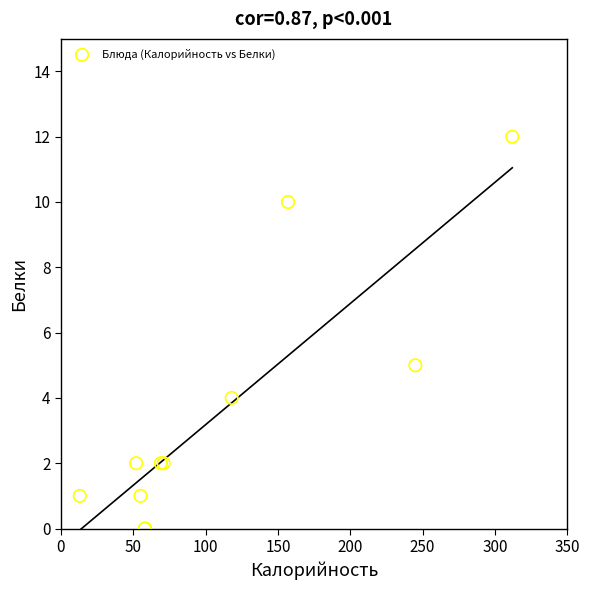

What Y value in the scatter plot is closest to 6?

5